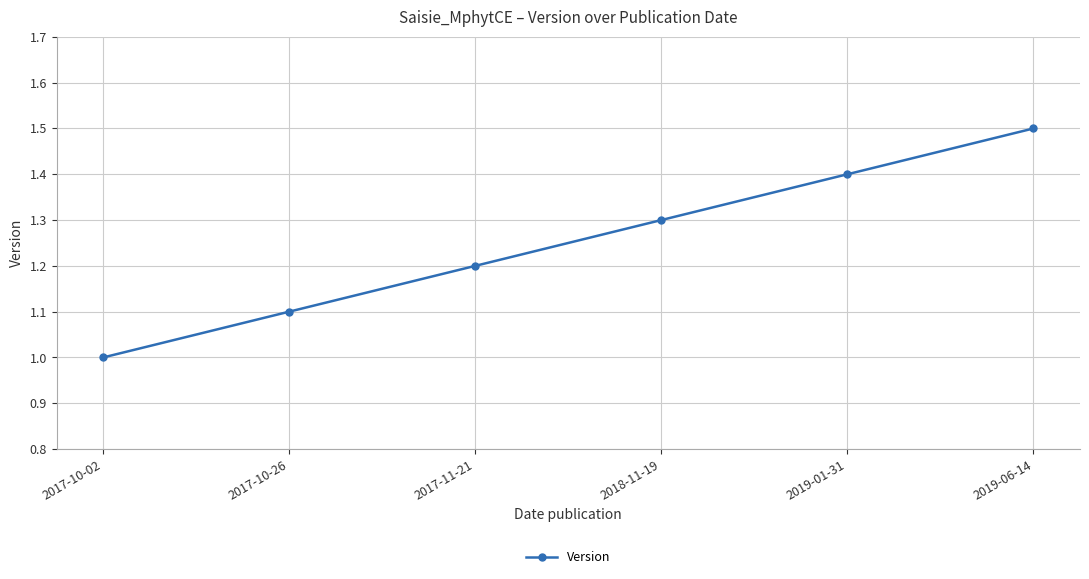

What is the label of the 6th point from the left?

2019-06-14